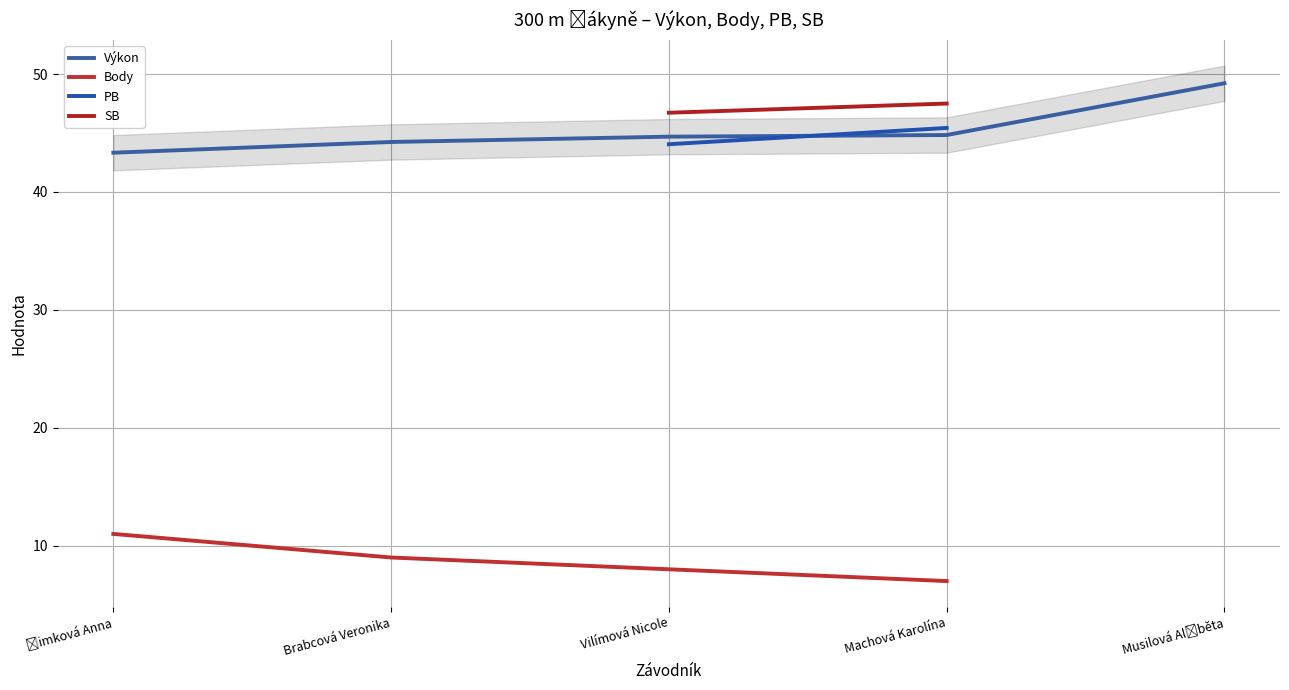

What is the label of the 3rd point from the left?

Vilímová Nicole